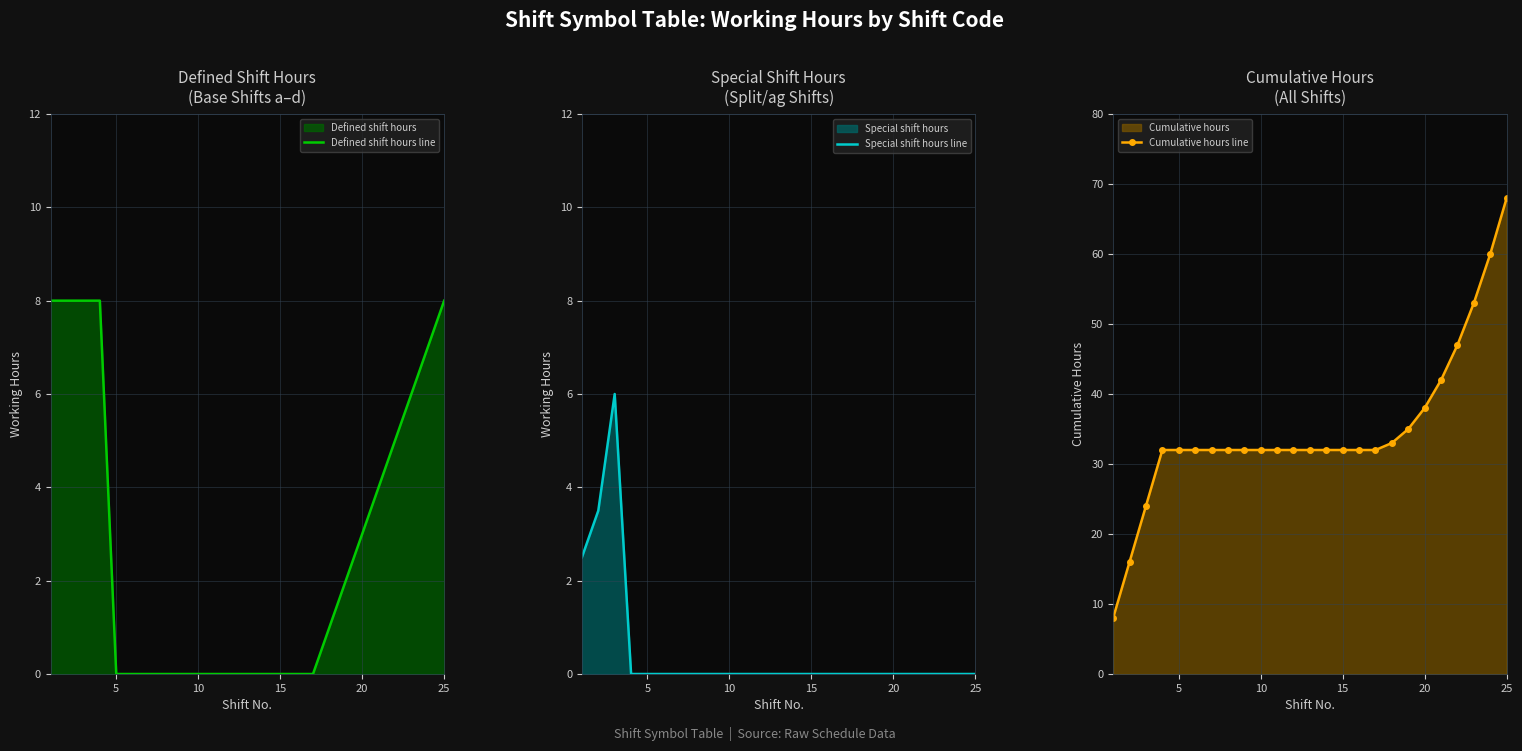

The value of Defined shift hours line at 25 is 3. True or false?

False